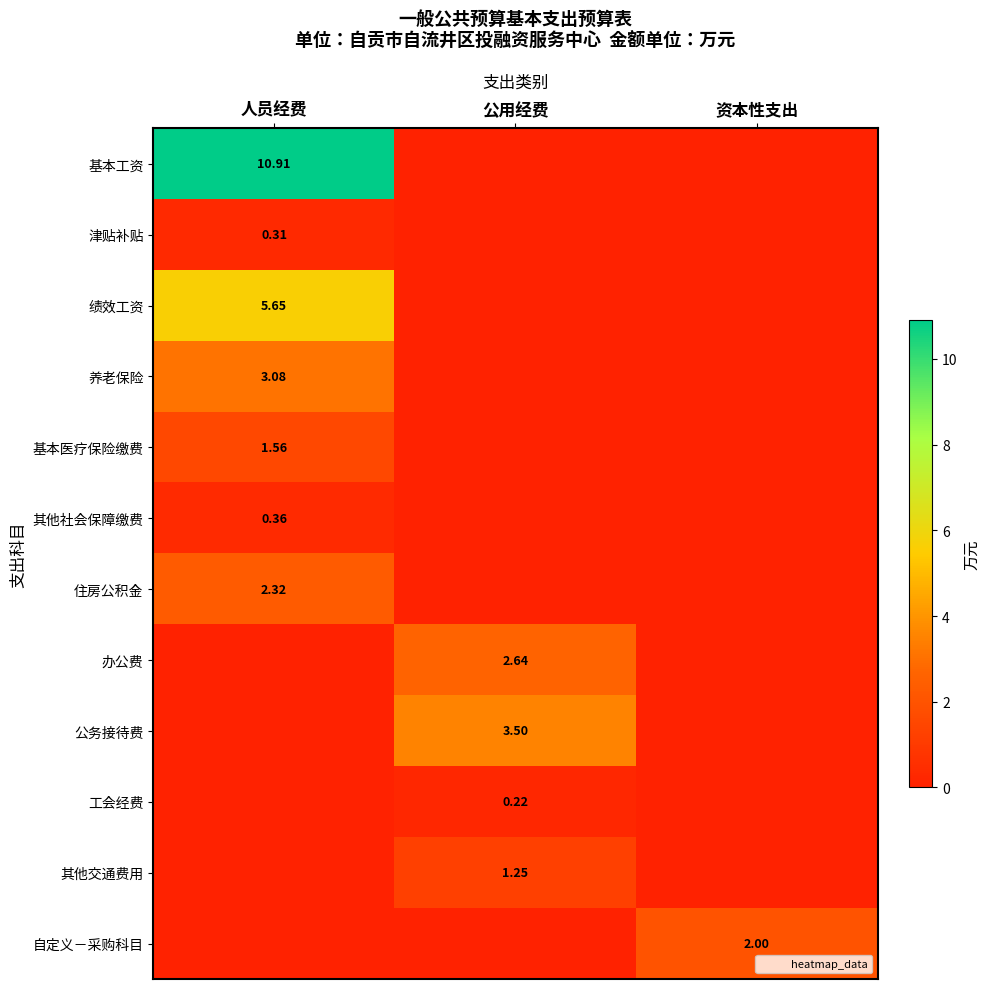

The value of 养老保险 at 资本性支出 is 0.0. True or false?

True